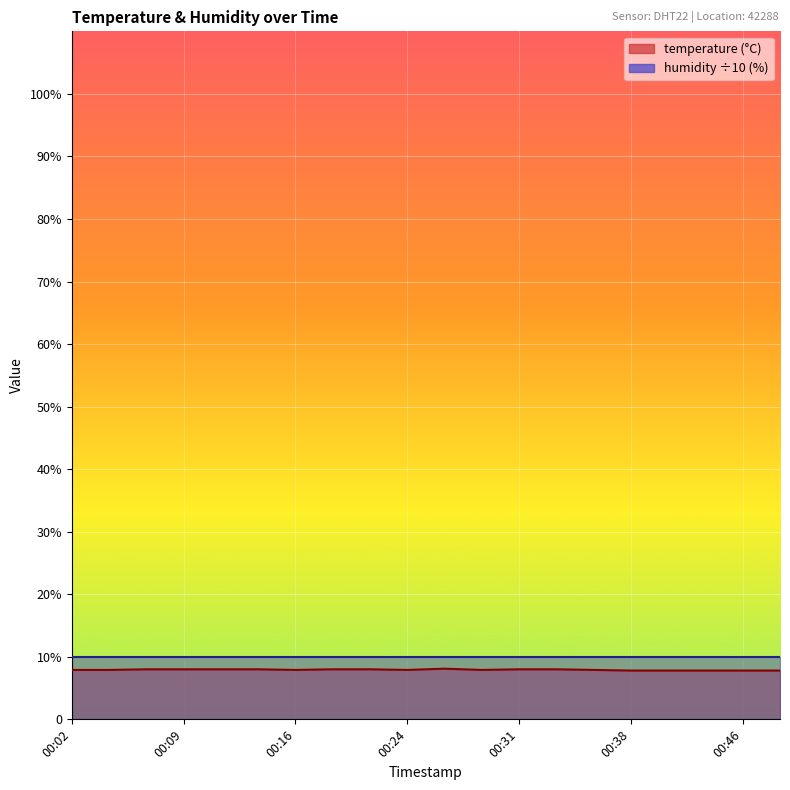

What is the ratio of the value at 00:09 to the value at 00:26?

1.0